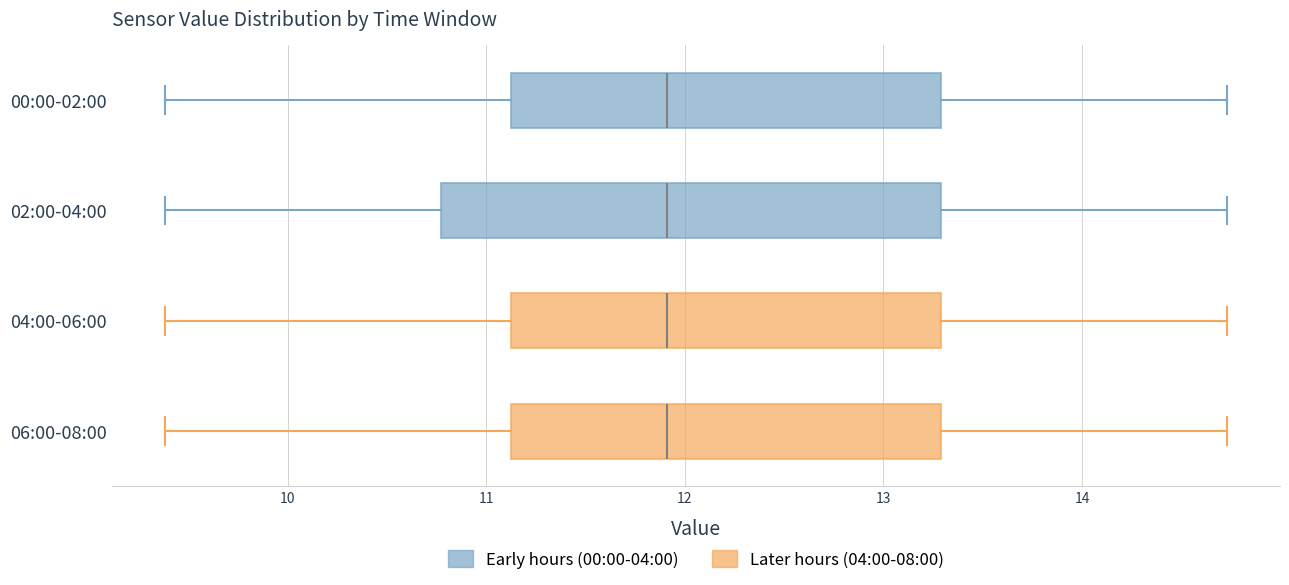

Reading bottom to top, read every box against the x-axis: the position of its median line, the range the box covers, and the ends of its whiskers. The values are not printed on the chart, so give them approximately, as read against the axis.

06:00-08:00: median 11.9, box 11.1 to 13.3, whiskers 9.4 to 14.7
04:00-06:00: median 11.9, box 11.1 to 13.3, whiskers 9.4 to 14.7
02:00-04:00: median 11.9, box 10.8 to 13.3, whiskers 9.4 to 14.7
00:00-02:00: median 11.9, box 11.1 to 13.3, whiskers 9.4 to 14.7